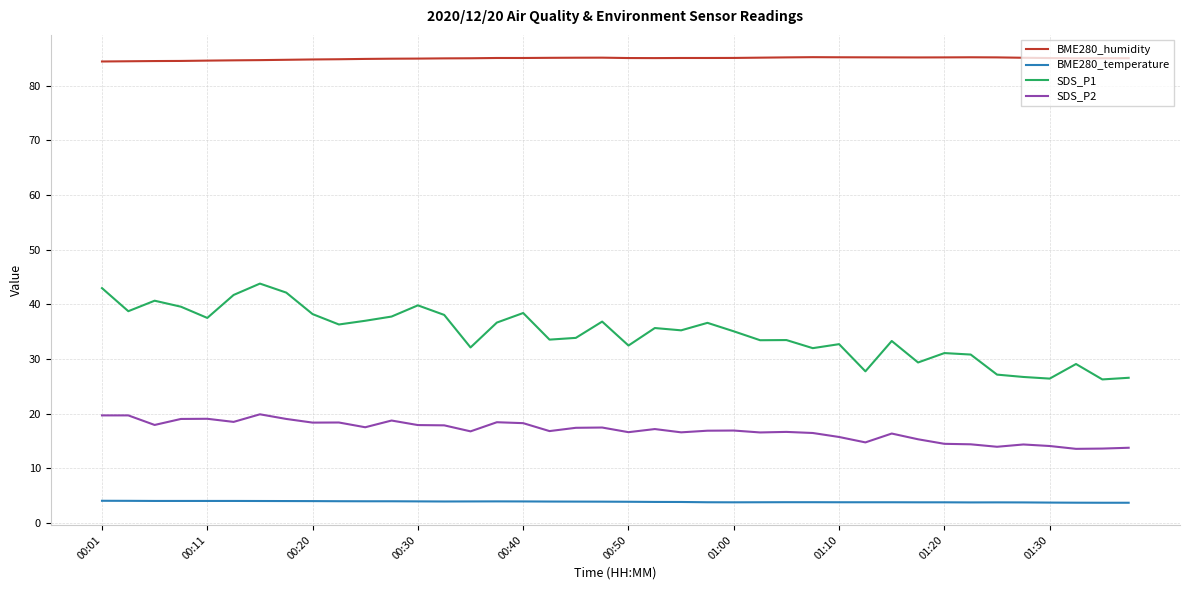

Which series has the largest total across all categories?

BME280_humidity